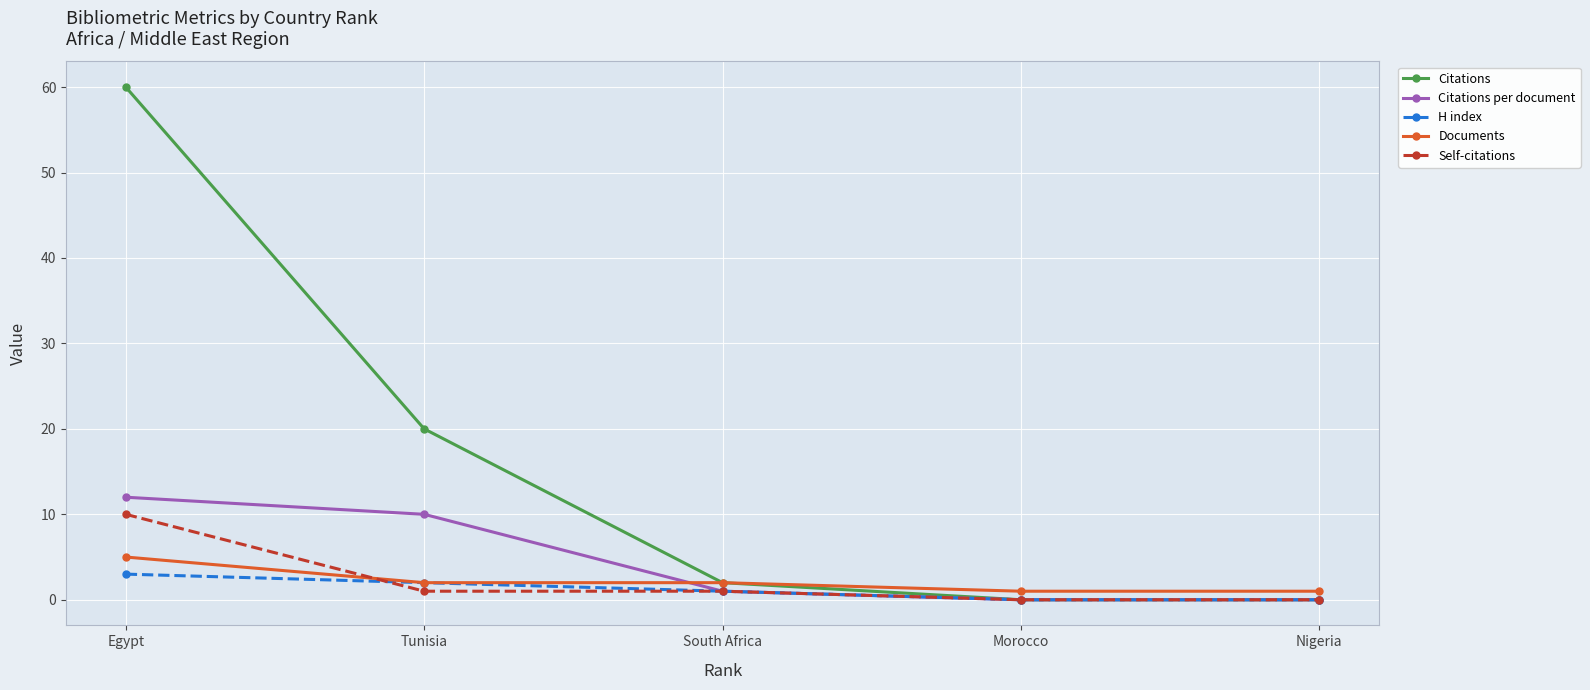

Does the chart display data point markers on the line(s)?

Yes